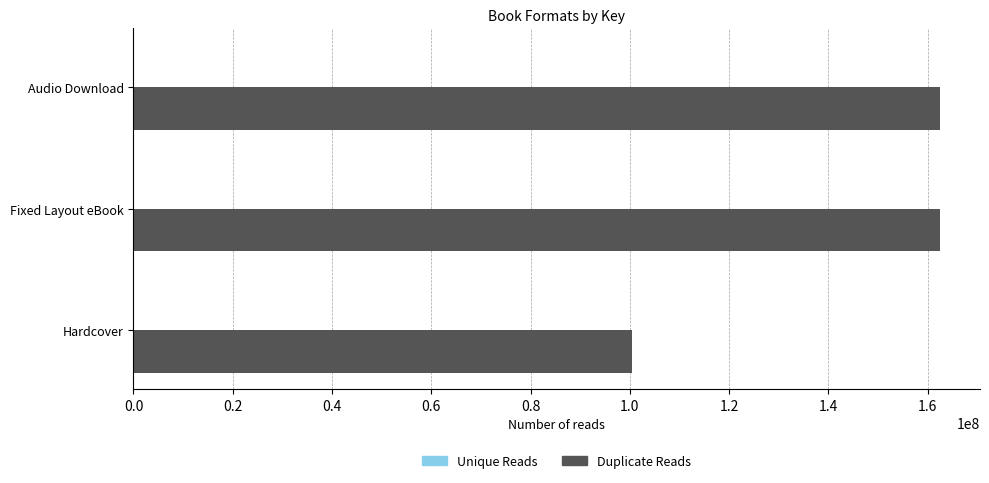

The value of Duplicate Reads at Hardcover is 130531452. True or false?

False